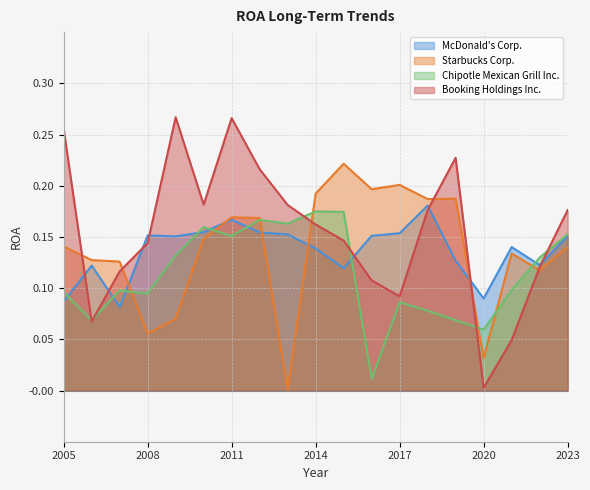

What is the value of the McDonald's Corp. point at the 2nd from the left?

0.1